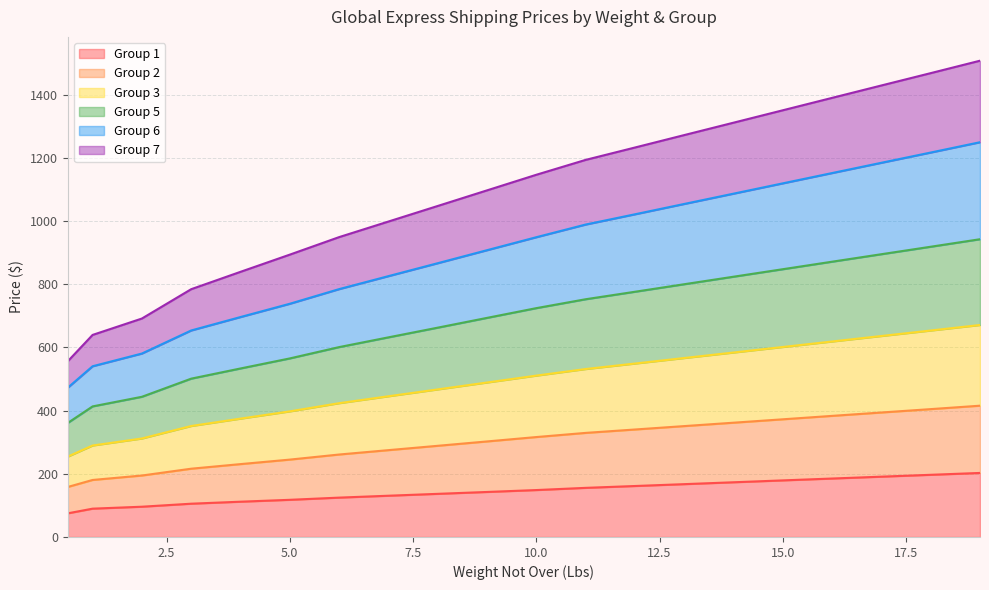

What is the lowest value of the Group 1 series?

75.0